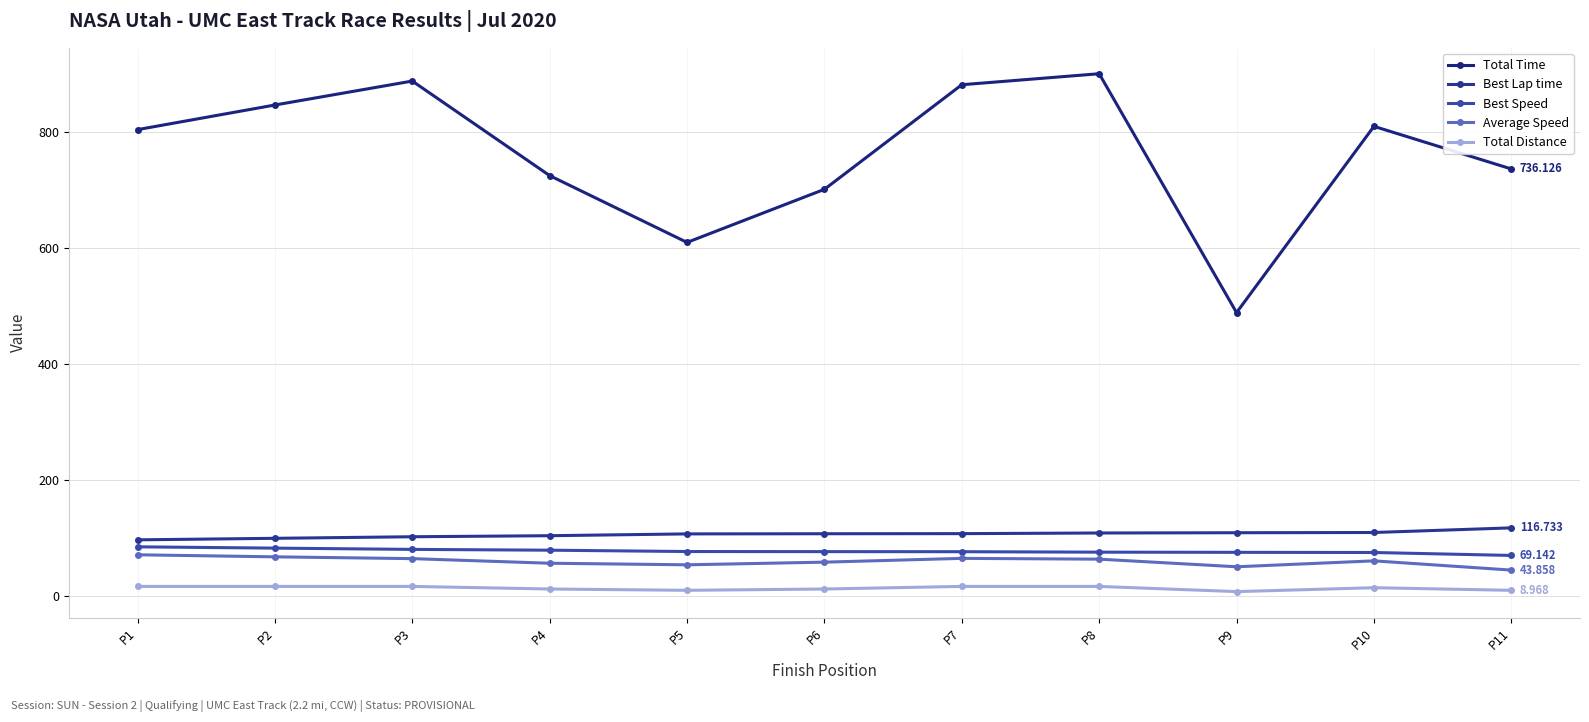

At which label does Best Speed reach its minimum?

P11